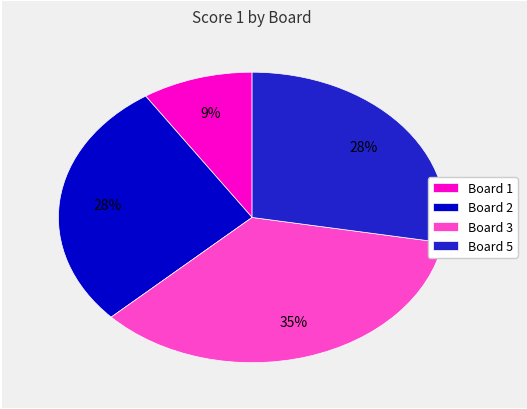

Combined, do Board 3 and Board 5 account for over 50%?

Yes